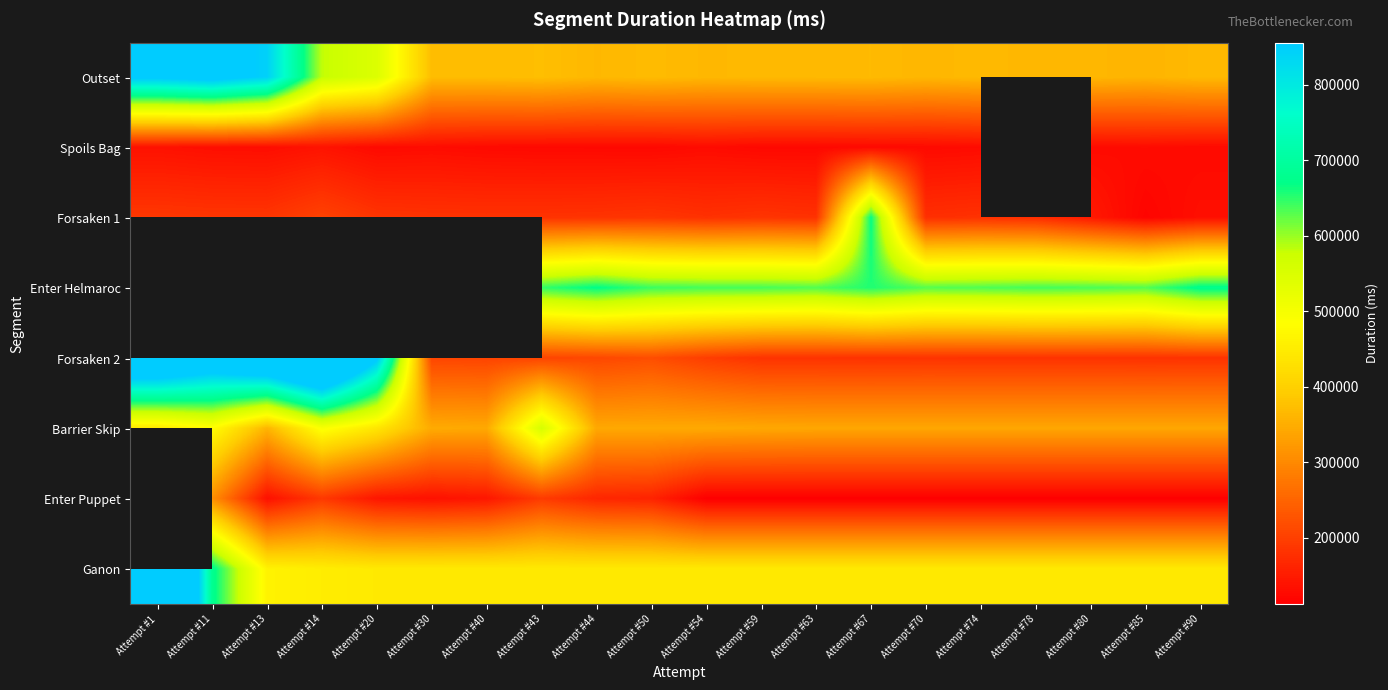

Which series has the widest spread of values?

Forsaken 2